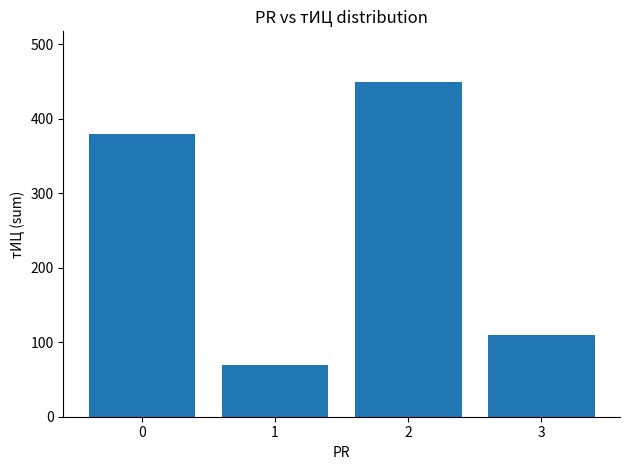

What is the value of the 3rd bar from the left?

450